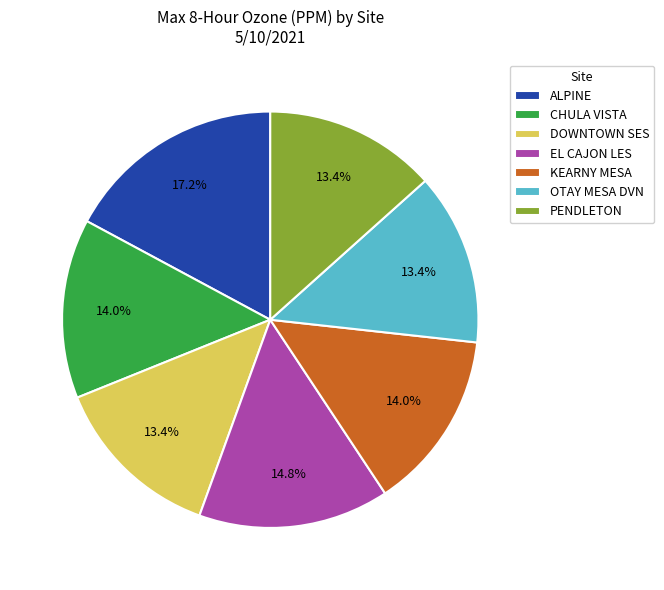

Is the sum of ALPINE and DOWNTOWN SES greater than half?

No